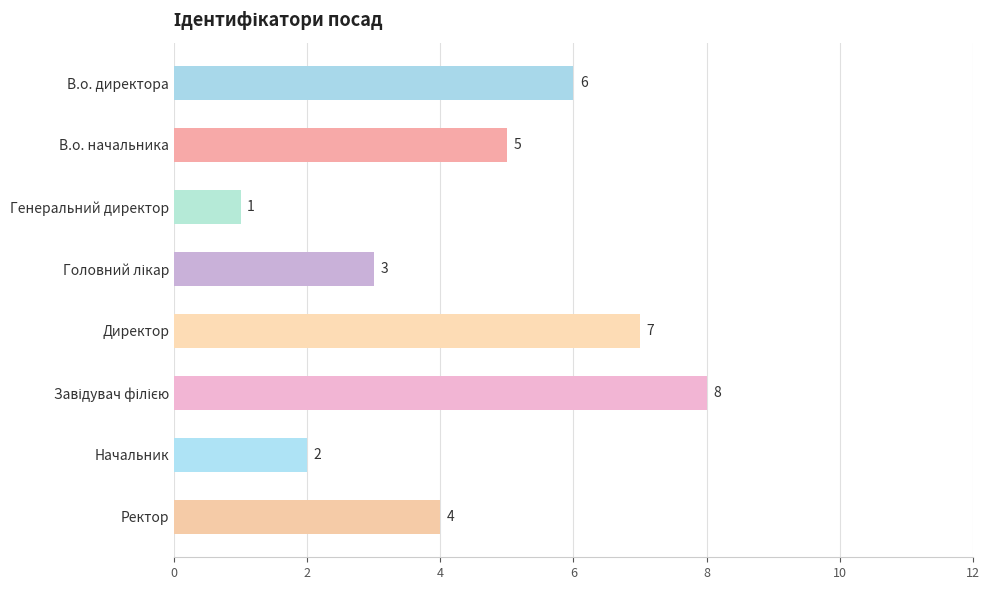

Which has a higher value, В.о. начальника or Генеральний директор?

В.о. начальника